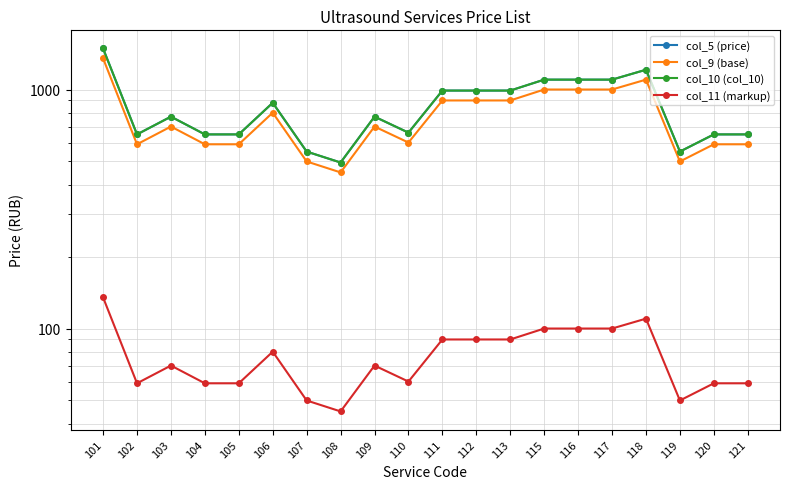

Rank the series by their maximum value, from lowest to highest.

col_11 (markup), col_9 (base), col_5 (price), col_10 (col_10)